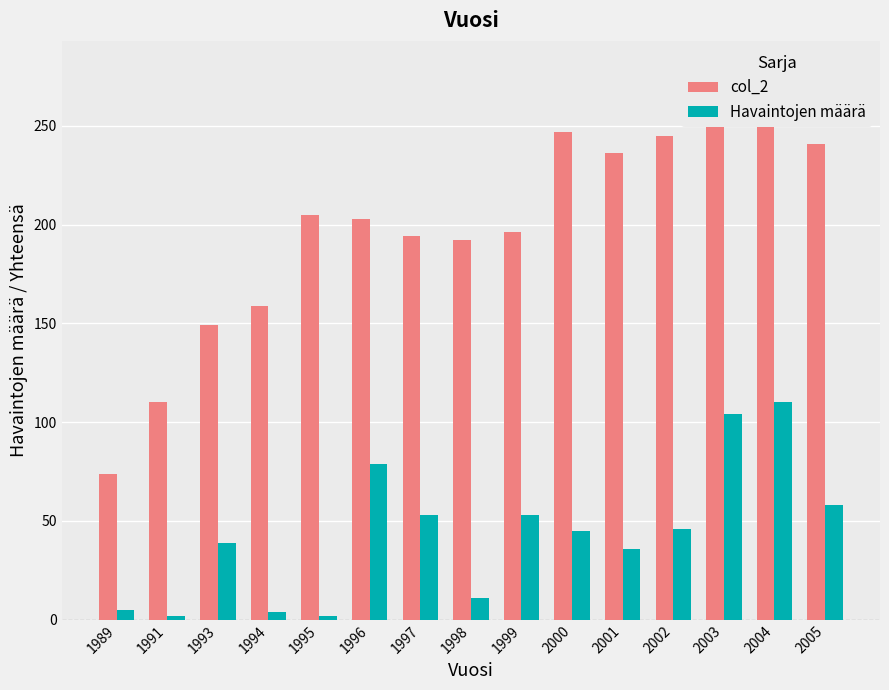

What is the average value of the col_2 series?

199